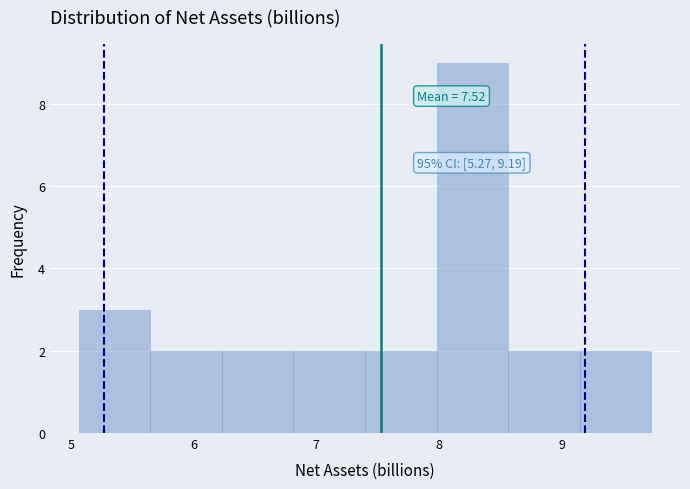

Over which range of the x-axis is the bar tallest?

8.0 to 8.6